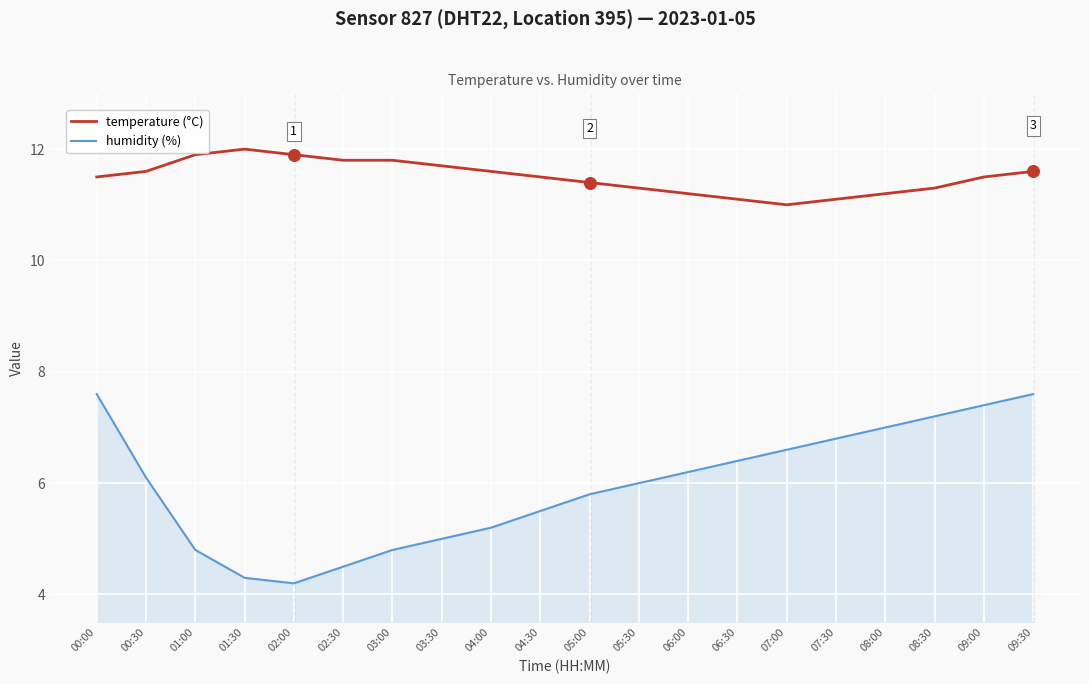

What is the total value across all series at 05:30?

17.3